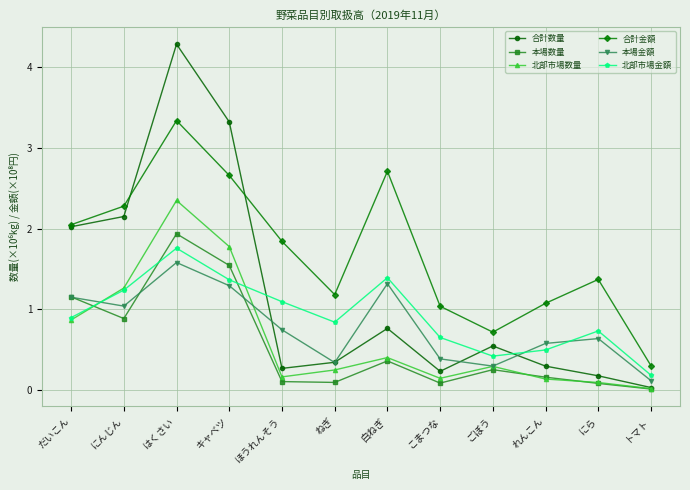

How many lines are shown in the chart?

6